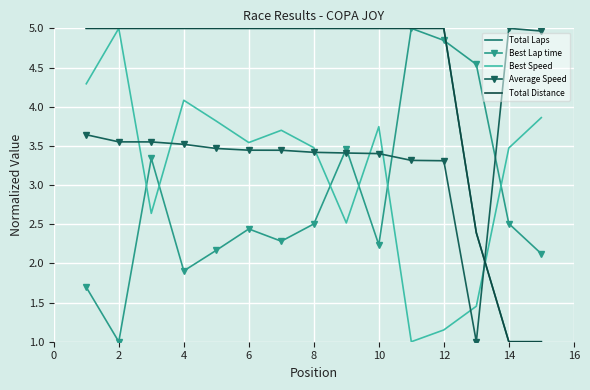

How many data points does each series have?

15